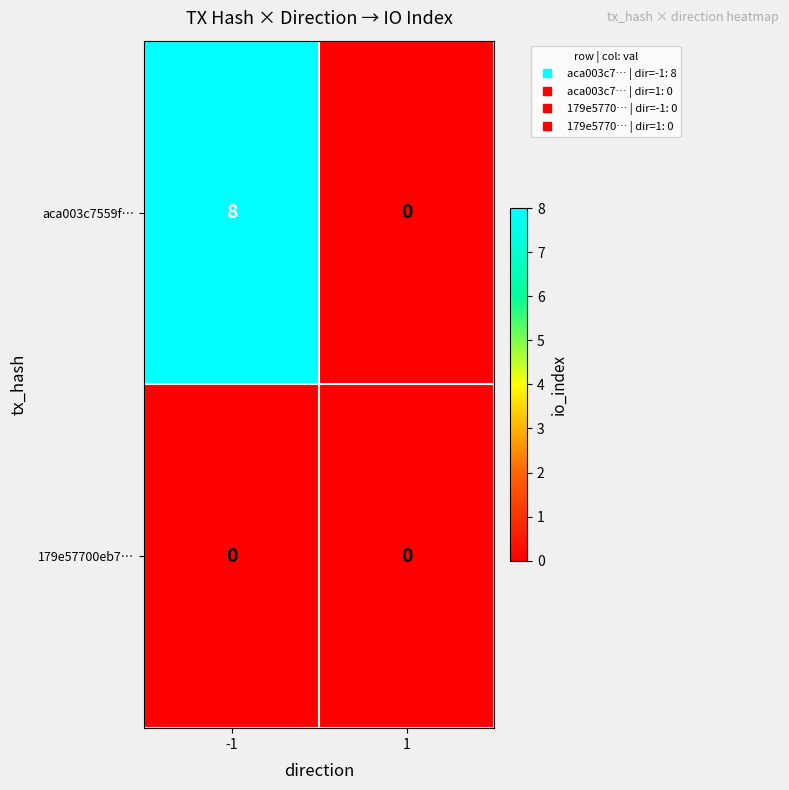

What is the sum of all aca003c7559f… values?

8